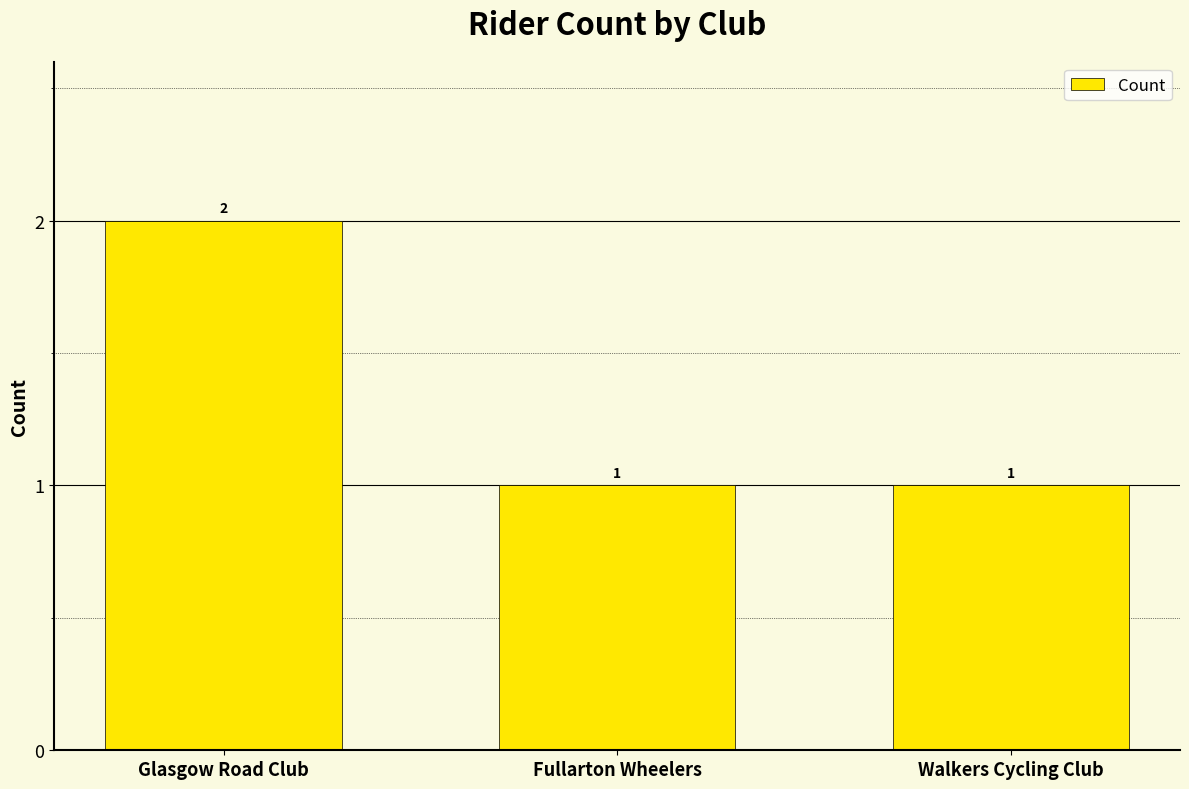

Which has a higher value, Walkers Cycling Club or Glasgow Road Club?

Glasgow Road Club